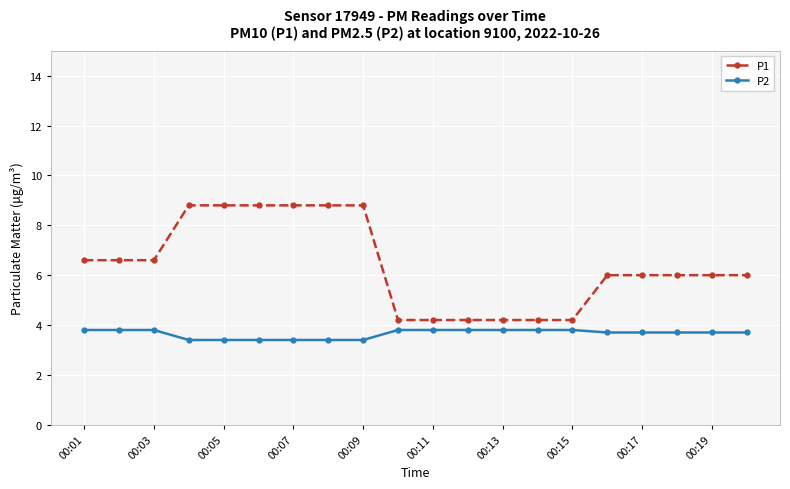

What is the minimum value shown in the chart?

3.4